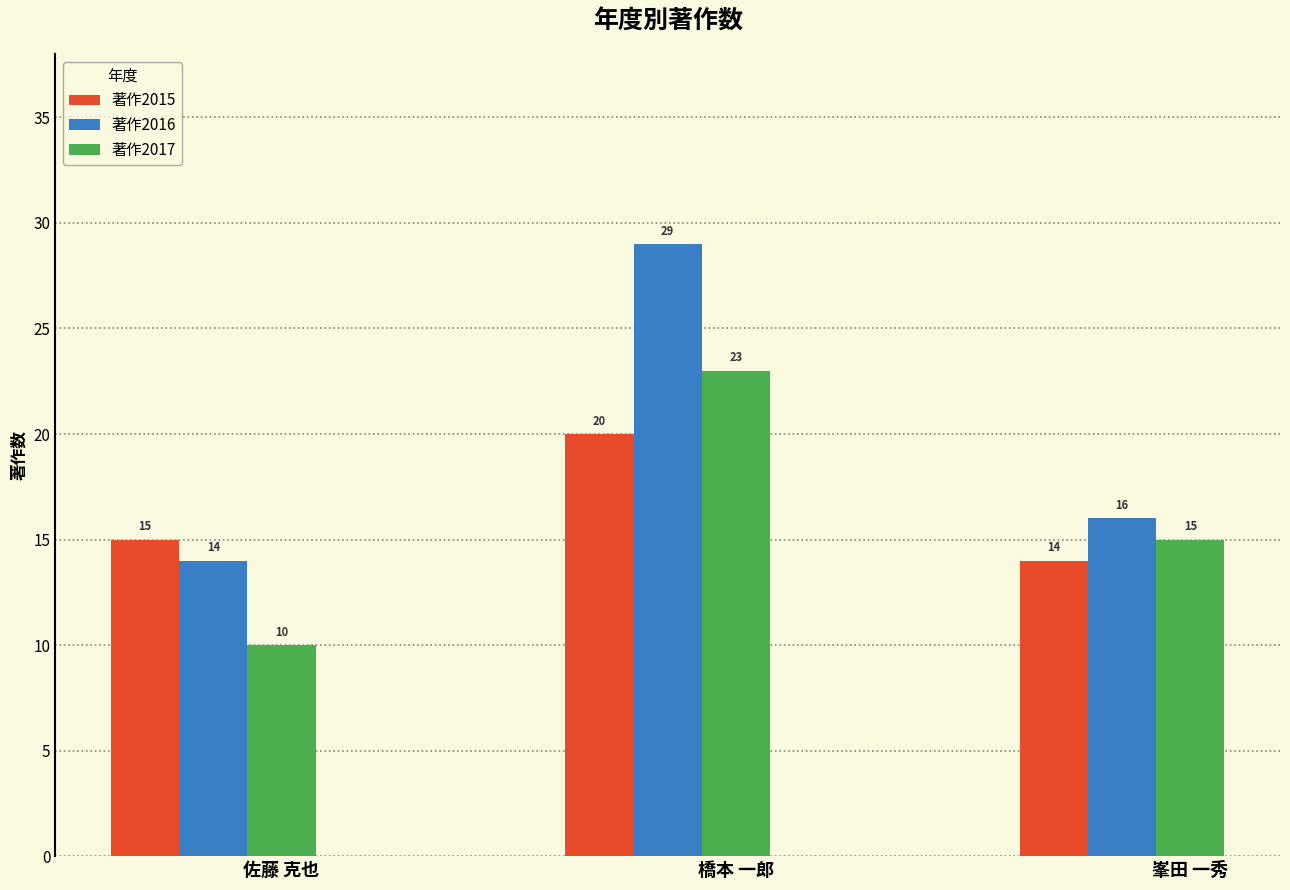

What is the label of the 3rd bar from the left?

峯田 一秀